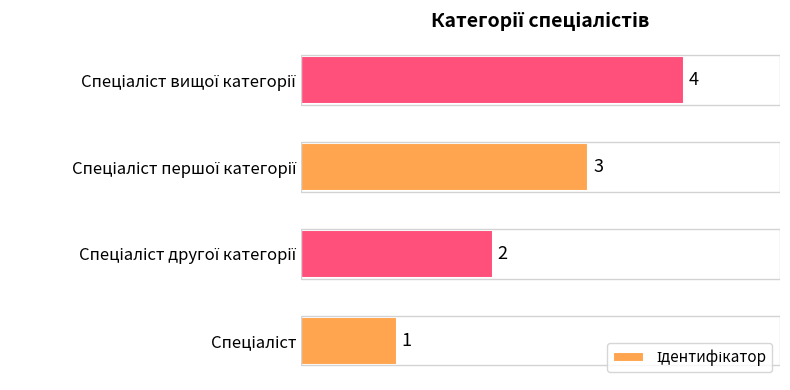

Count the values in the range 2 to 4.

3